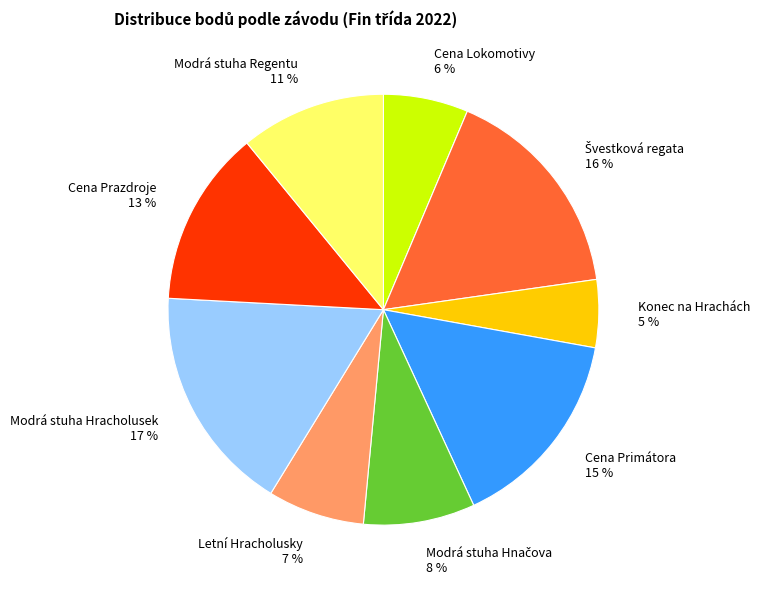

Combined, do Konec na Hrachách and Cena Lokomotivy account for over 50%?

No